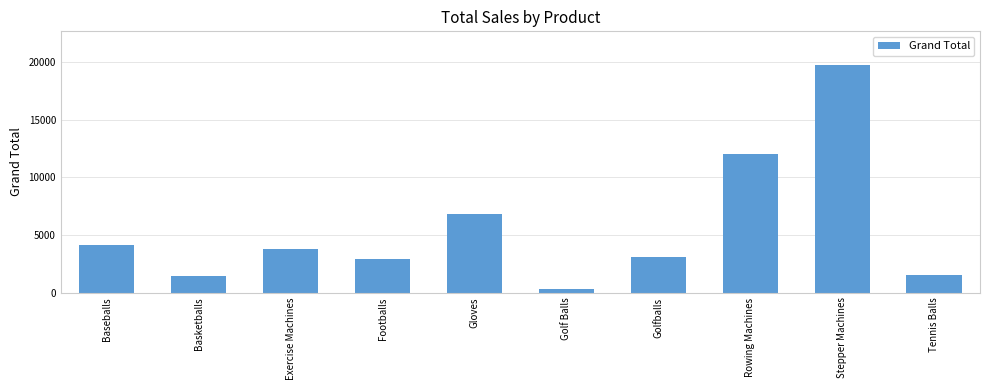

What is the change in value from Basketballs to Exercise Machines?

+2345